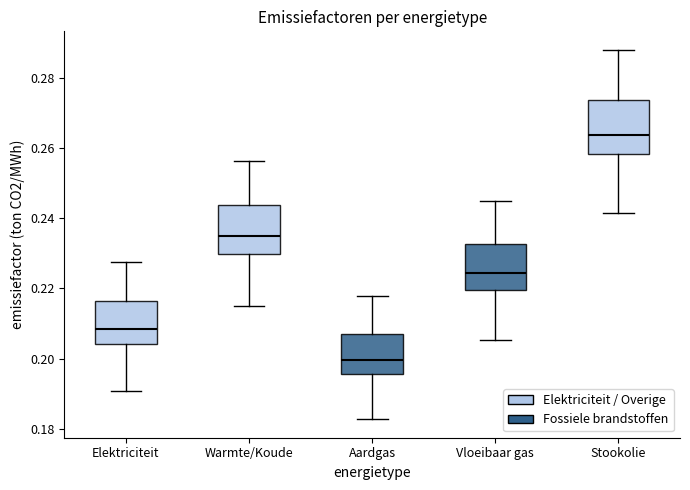

Reading left to right, read every box against the y-axis: the position of its median line, the range the box covers, and the ends of its whiskers. The values are not printed on the chart, so give them approximately, as read against the axis.

Elektriciteit: median 0.208, box 0.204 to 0.216, whiskers 0.190 to 0.228
Warmte/Koude: median 0.234, box 0.230 to 0.244, whiskers 0.214 to 0.256
Aardgas: median 0.200, box 0.196 to 0.208, whiskers 0.182 to 0.218
Vloeibaar gas: median 0.224, box 0.220 to 0.232, whiskers 0.206 to 0.244
Stookolie: median 0.264, box 0.258 to 0.274, whiskers 0.242 to 0.288